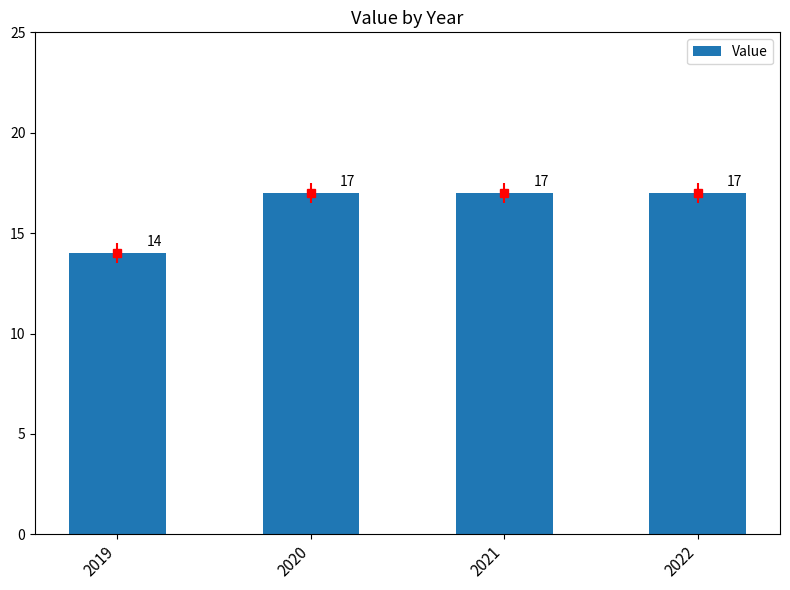

What is the minimum value shown in the chart?

14